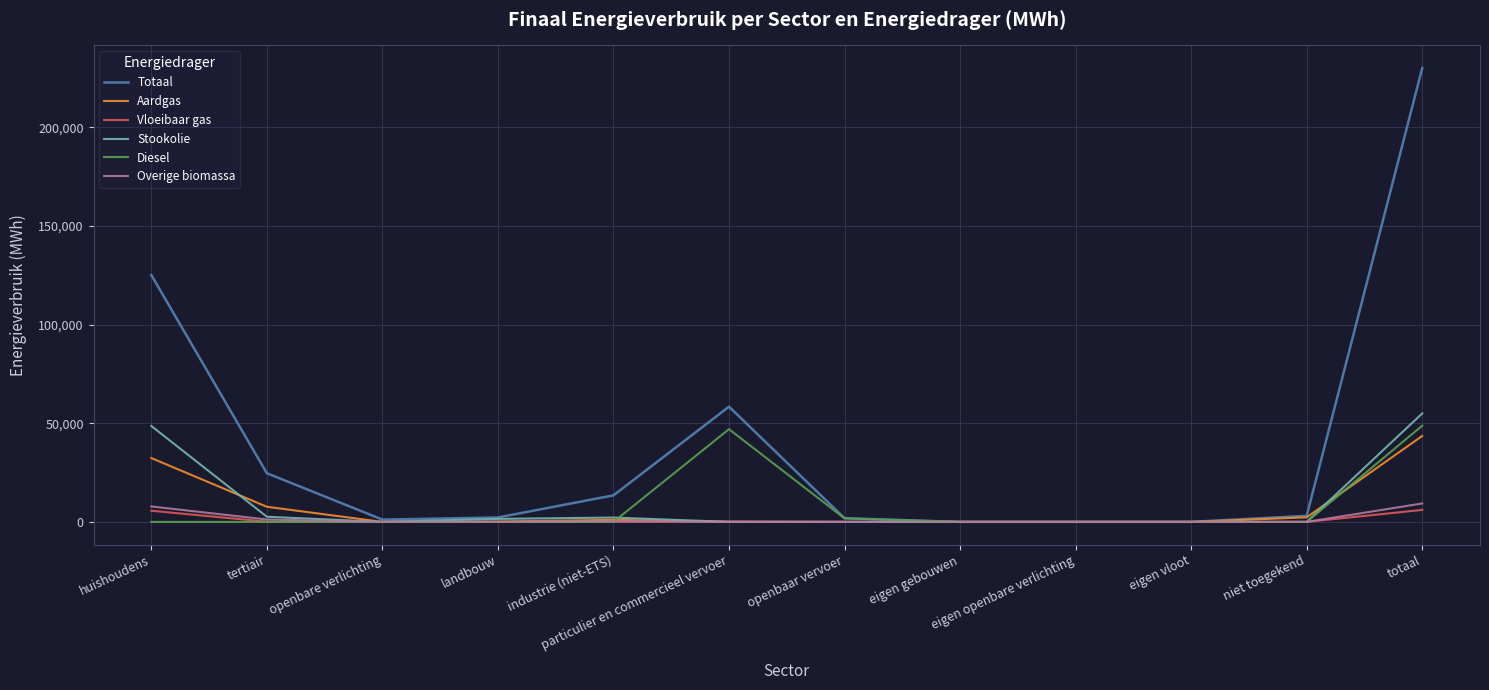

Which label corresponds to the largest value in the chart?

totaal